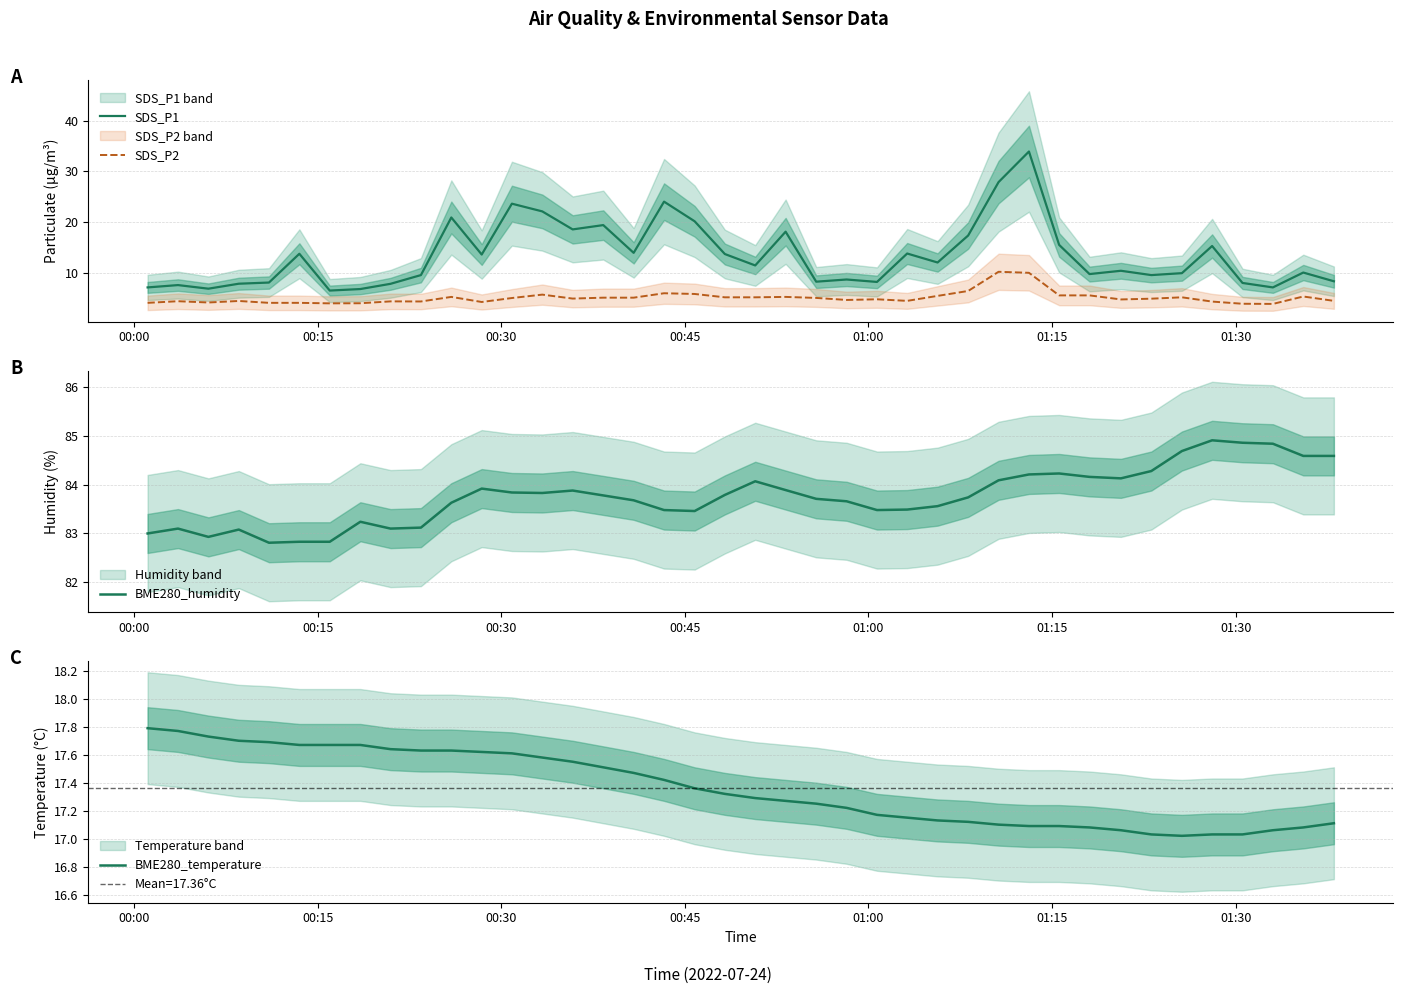

True or false: SDS_P2 and SDS_P1 cross at least once.

False